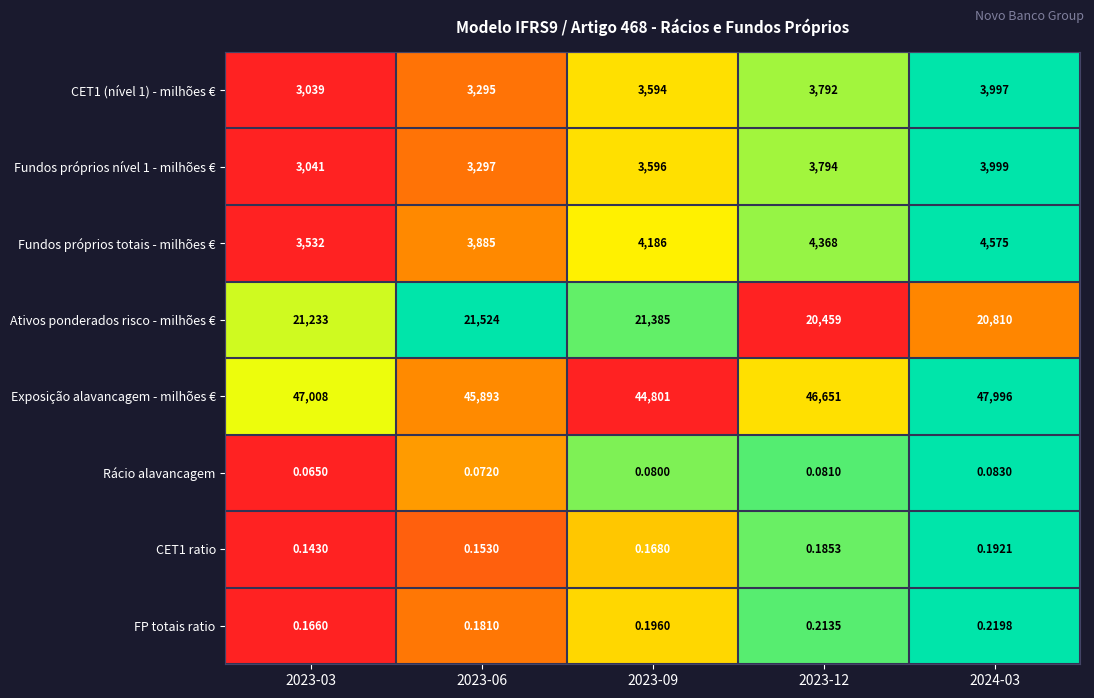

What is the greatest value displayed?

47996.0